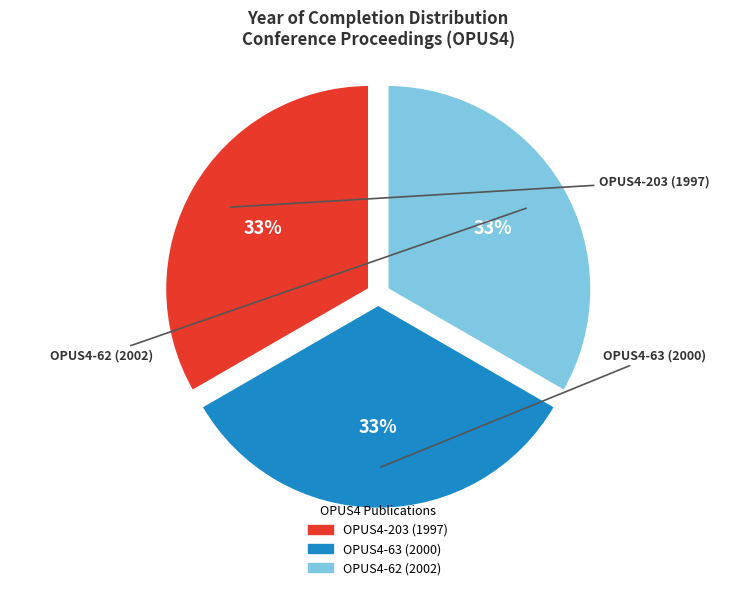

Count the number of slices in the pie.

3